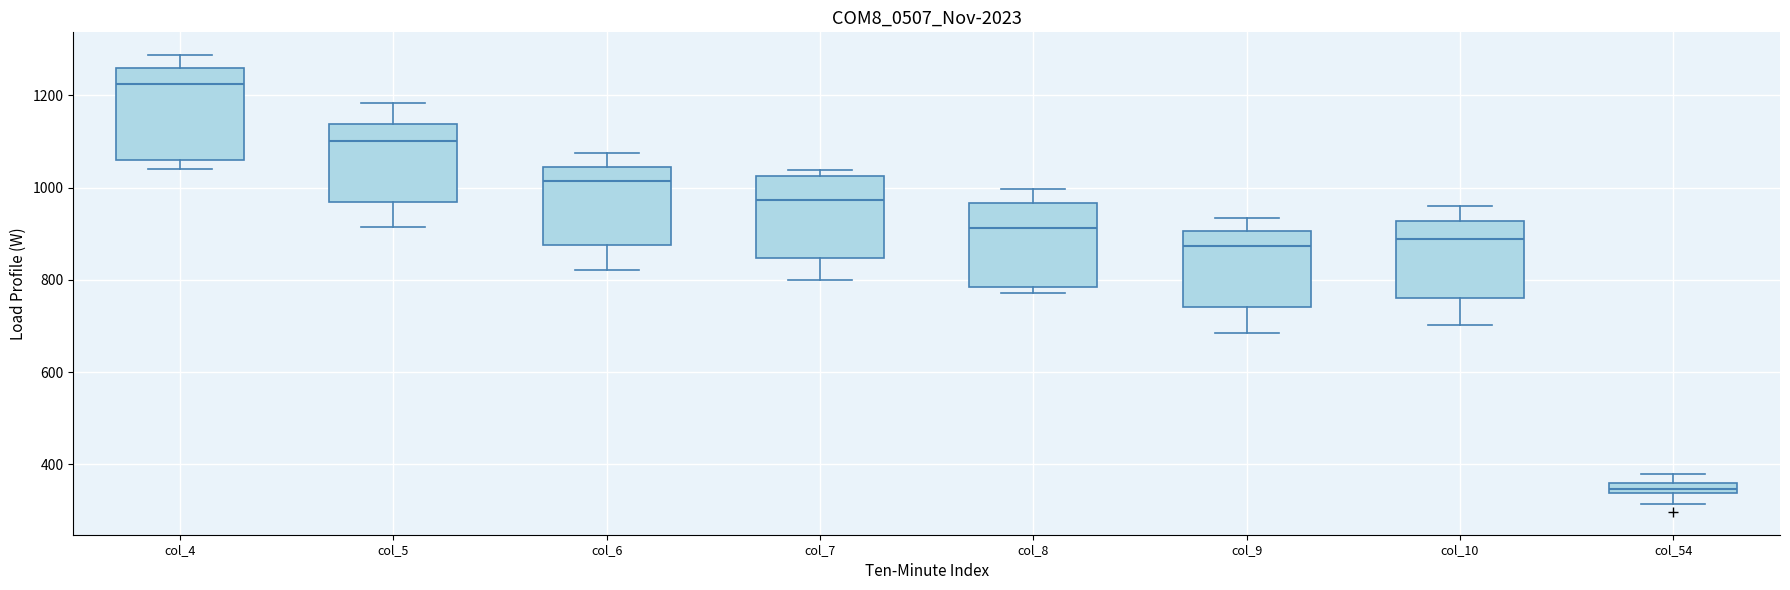

Where does the upper whisker of the box for col_10 end on the y-axis? The values are not printed on the chart, so give them approximately, as read against the axis.

960